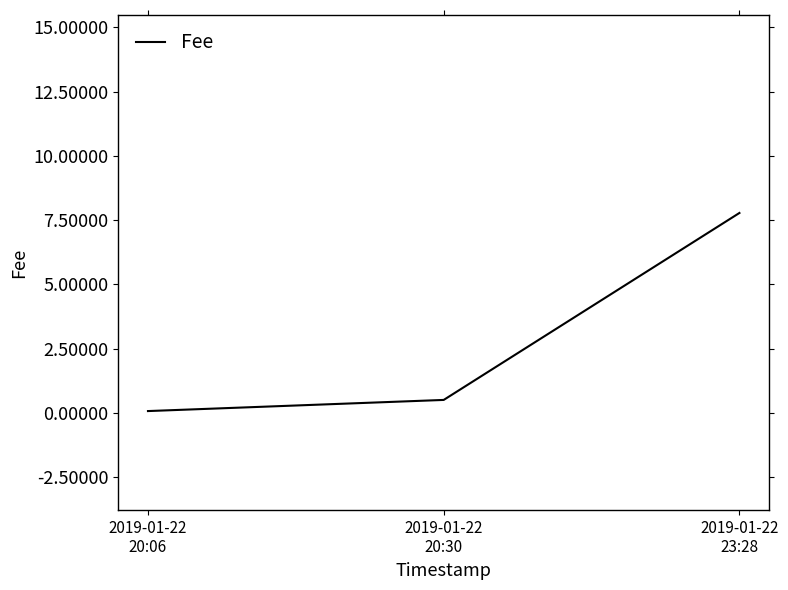

Which category has the lowest value across all series?

2019-01-22
20:06